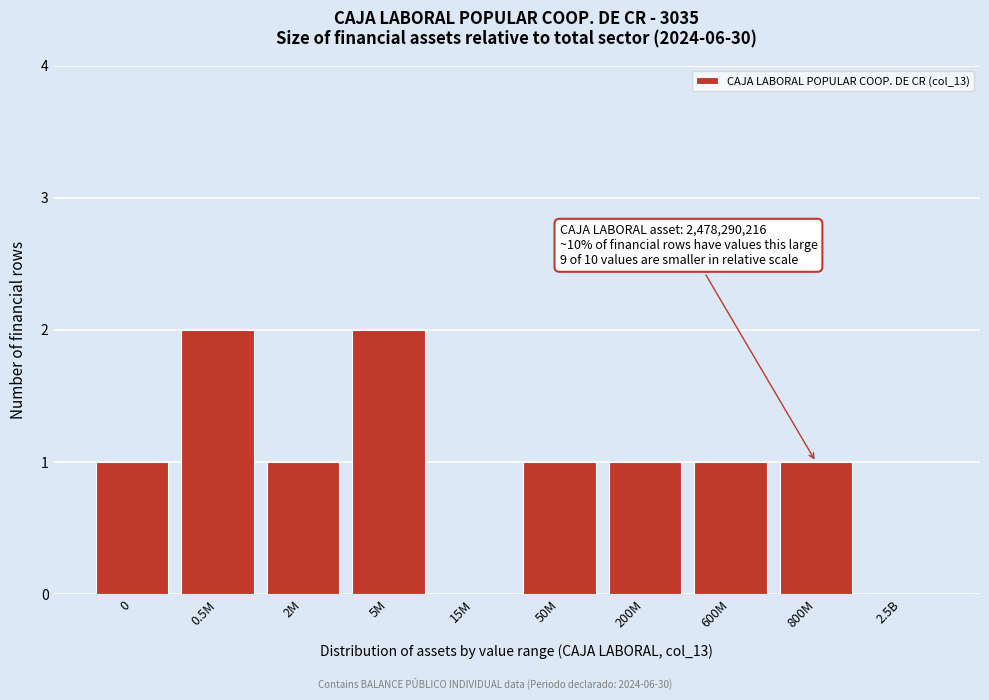

Reading left to right, list all the values displayed in this chart.

0=1	0.5M=2	2M=1	5M=2	15M=0	50M=1	200M=1	600M=1	800M=1	2.5B=0